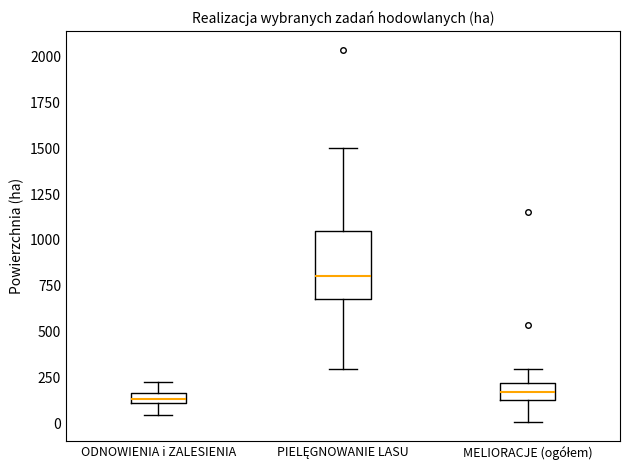

Which box has the highest median line?

PIELĘGNOWANIE LASU